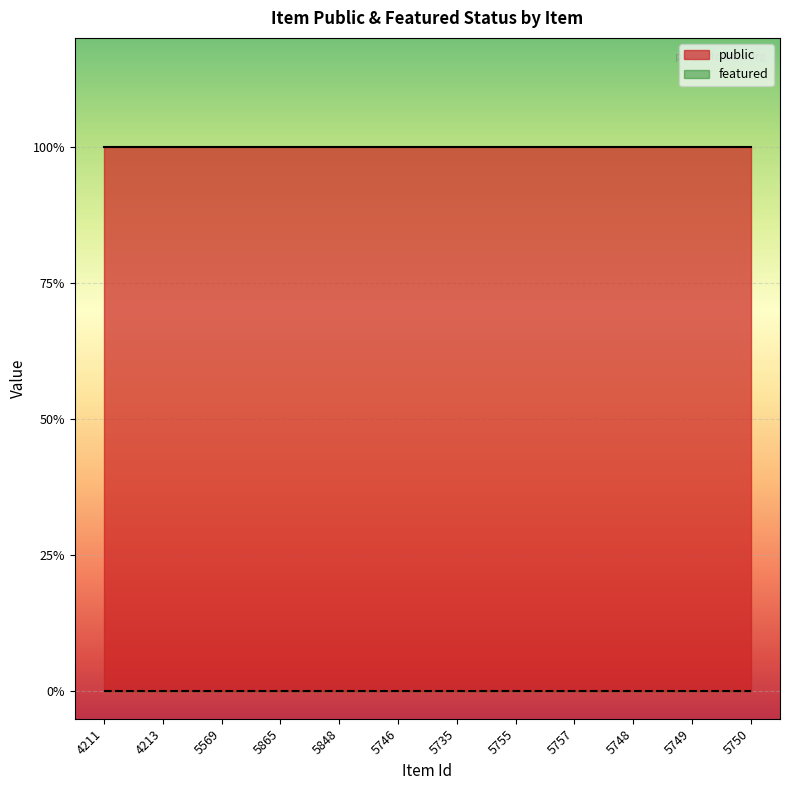

At which category is the sum across all series the highest?

4211